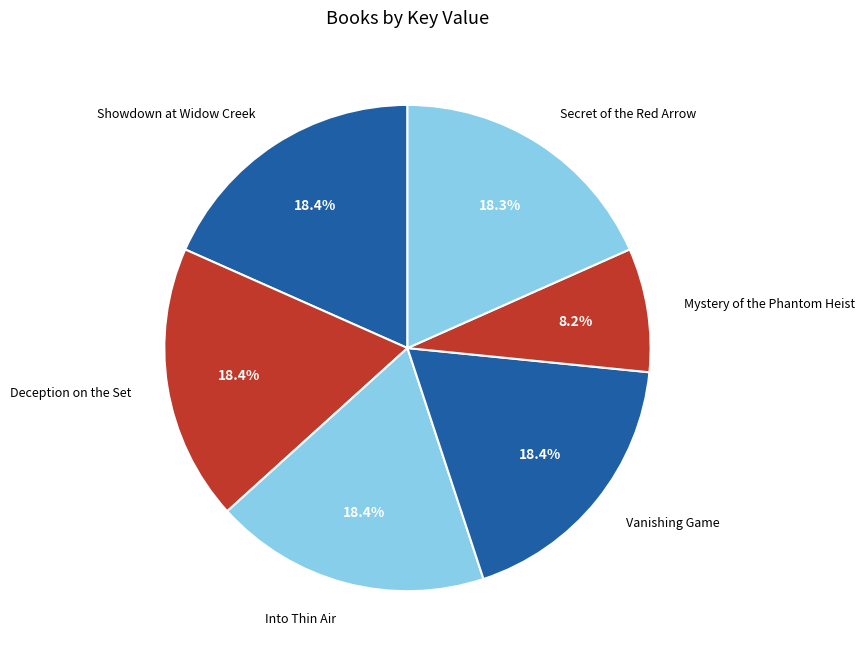

Does Into Thin Air account for over 50% of the chart?

No